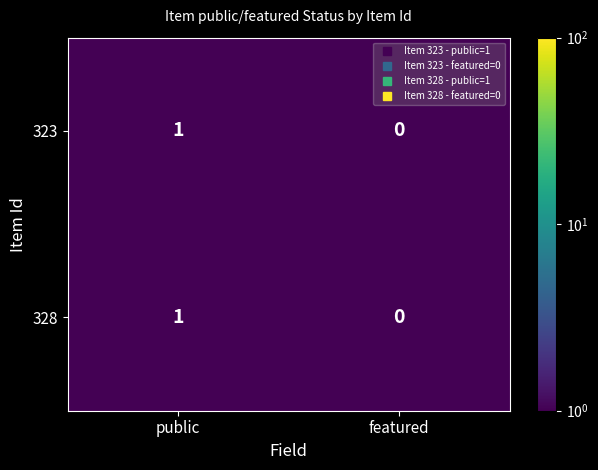

Reading left to right, extract all data points from this chart.

323: public=1	featured=0
328: public=1	featured=0